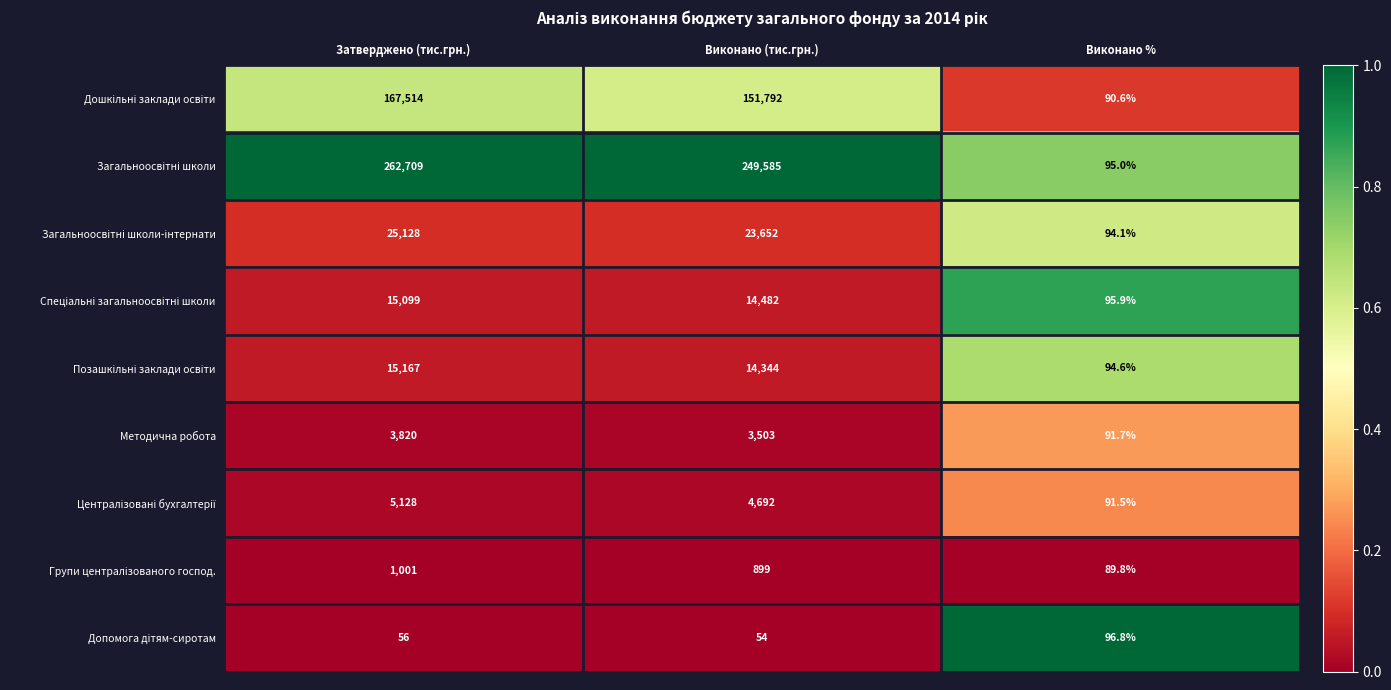

List the labels in order of Методична робота value, largest first.

Затверджено (тис.грн.), Виконано (тис.грн.), Виконано %